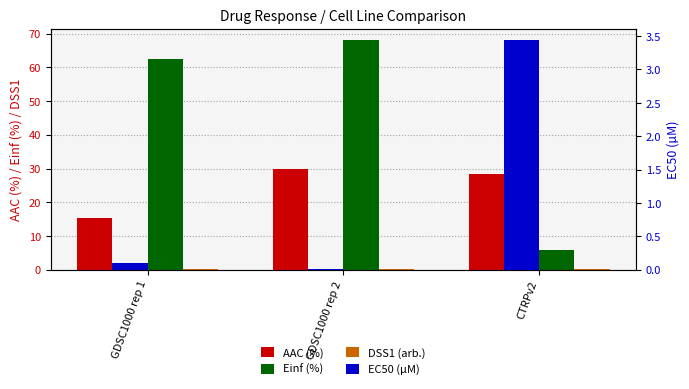

What are all the series names shown in the legend?

AAC (%), Einf (%), DSS1 (arb.), EC50 (µM)